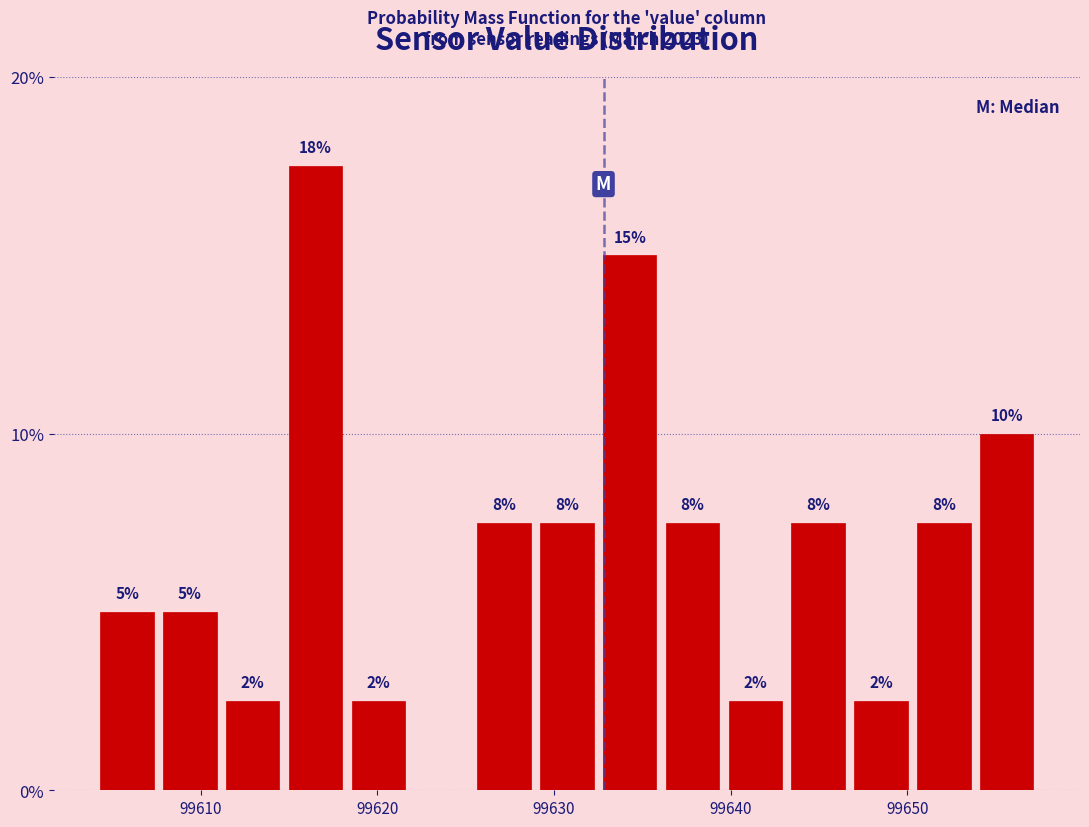

Around what value on the x-axis is the tallest bar? Give the approximate position of its centre, as read against the axis.

99617